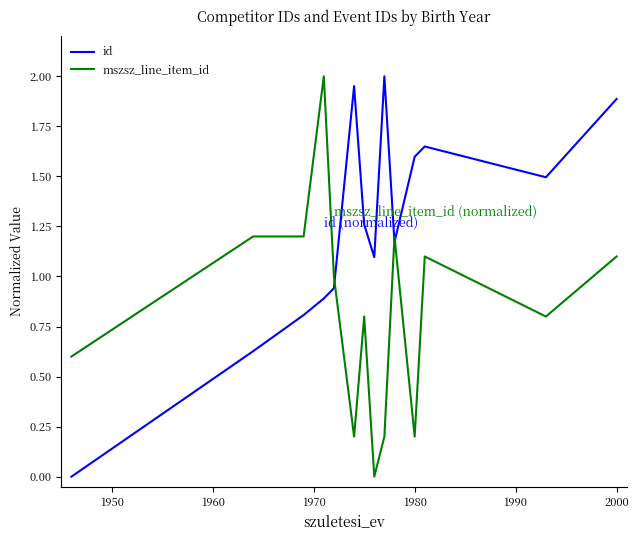

List the series in order of their overall mean, highest first.

id, mszsz_line_item_id